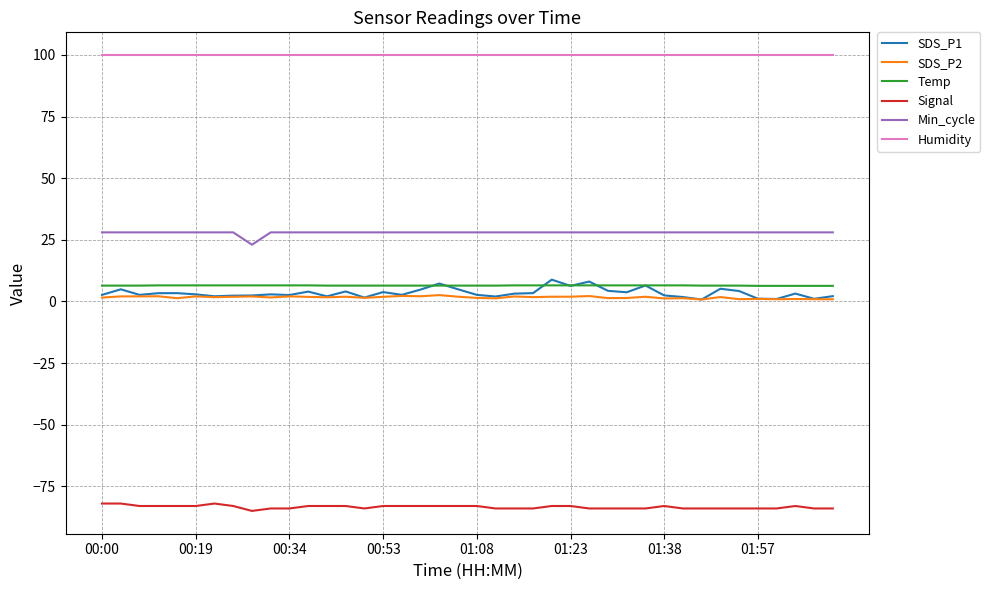

What is the average value of the SDS_P1 series?

3.5